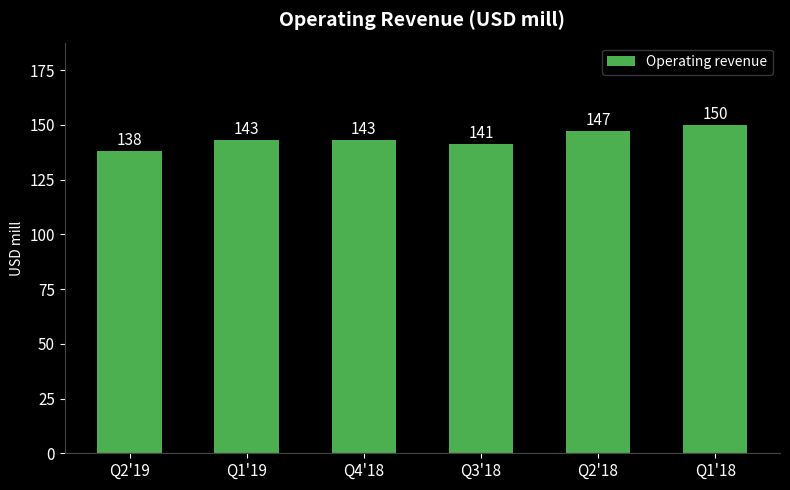

At which category does the chart reach its peak across all series?

Q1'18